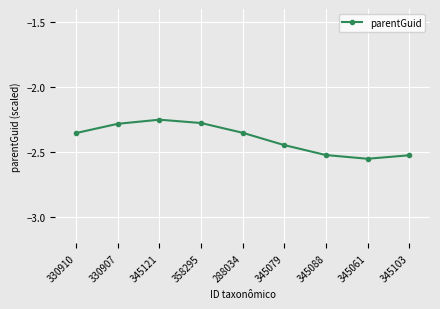

What is the difference between the second highest and minimum values?

0.3